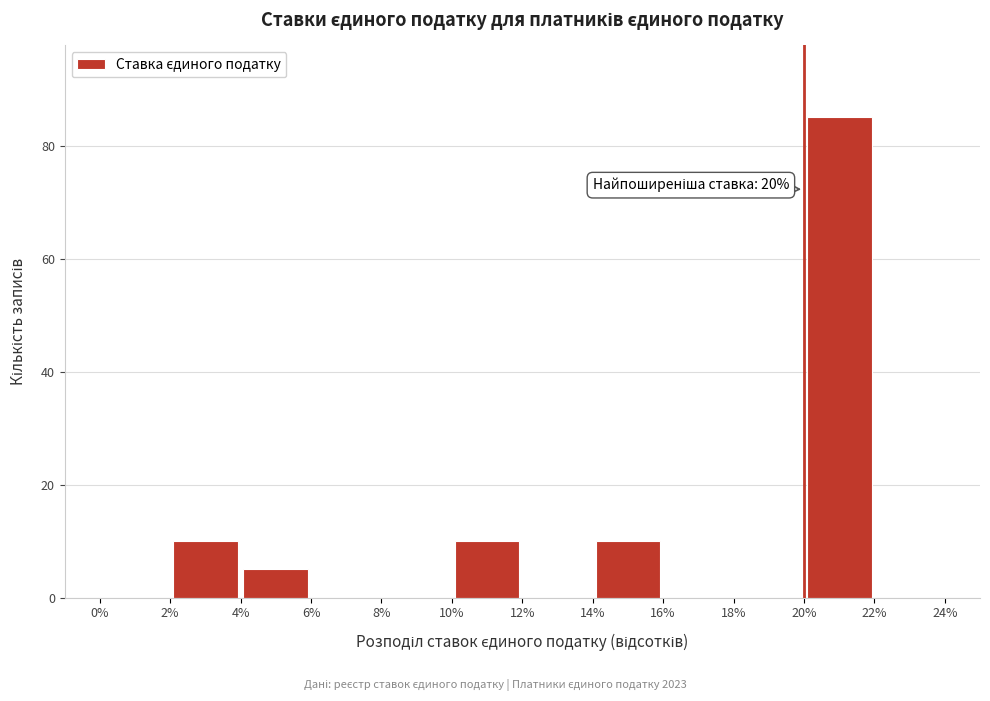

Over which range of the x-axis is the bar tallest?

20% to 22%